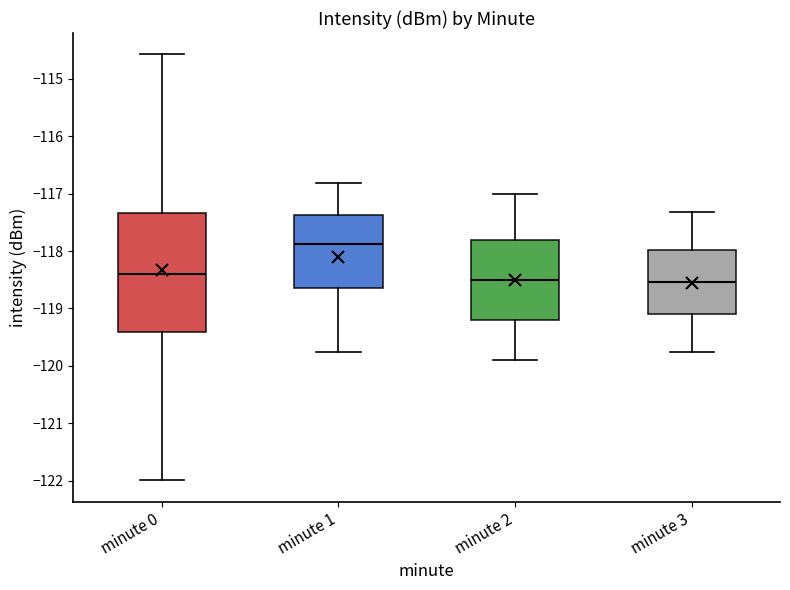

Which box is the tallest, from its lower edge to its upper edge?

minute 0